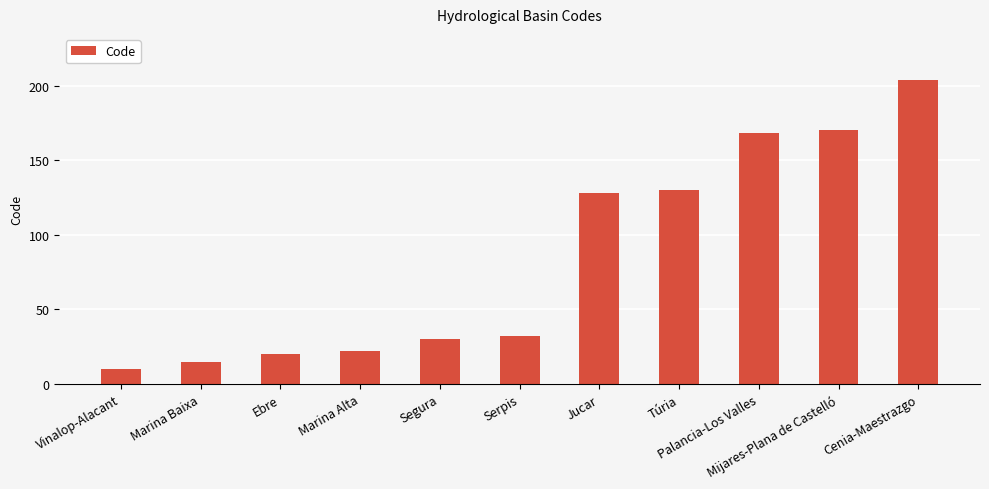

At which category does the chart reach its peak across all series?

Cenia-Maestrazgo